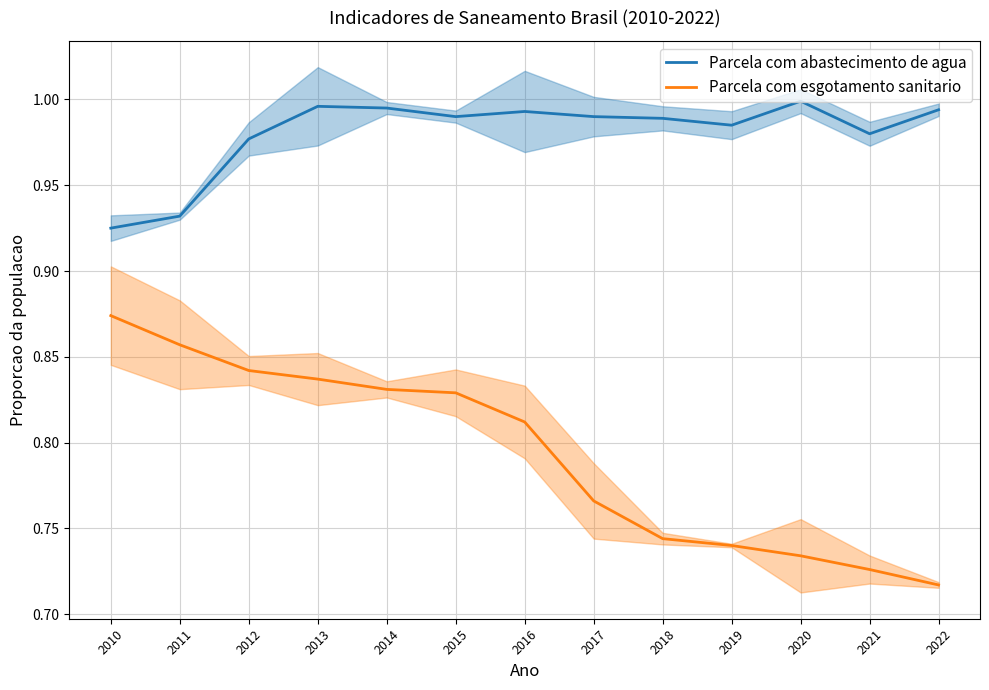

True or false: Parcela com esgotamento sanitario and Parcela com abastecimento de agua intersect in this chart.

False